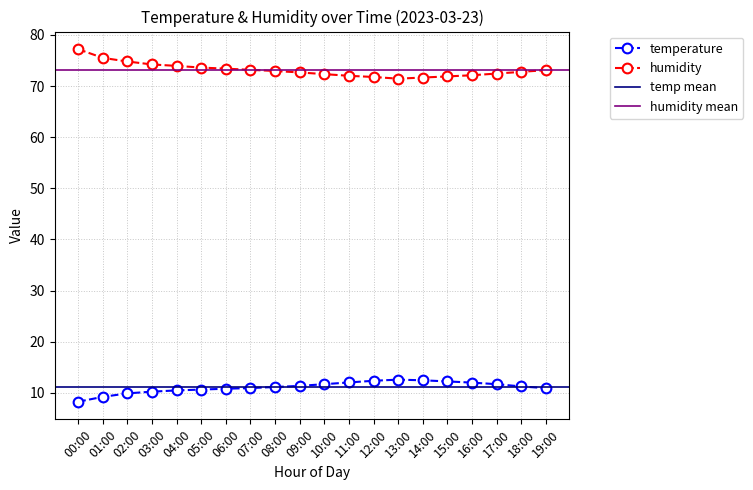

Between 01:00 and 14:00, which is larger?

14:00